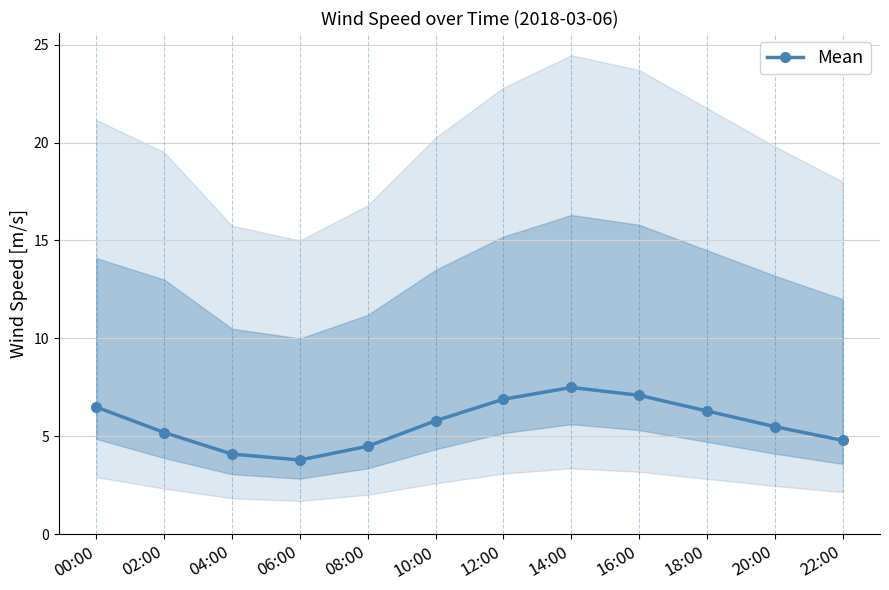

How many lines are shown in the chart?

1